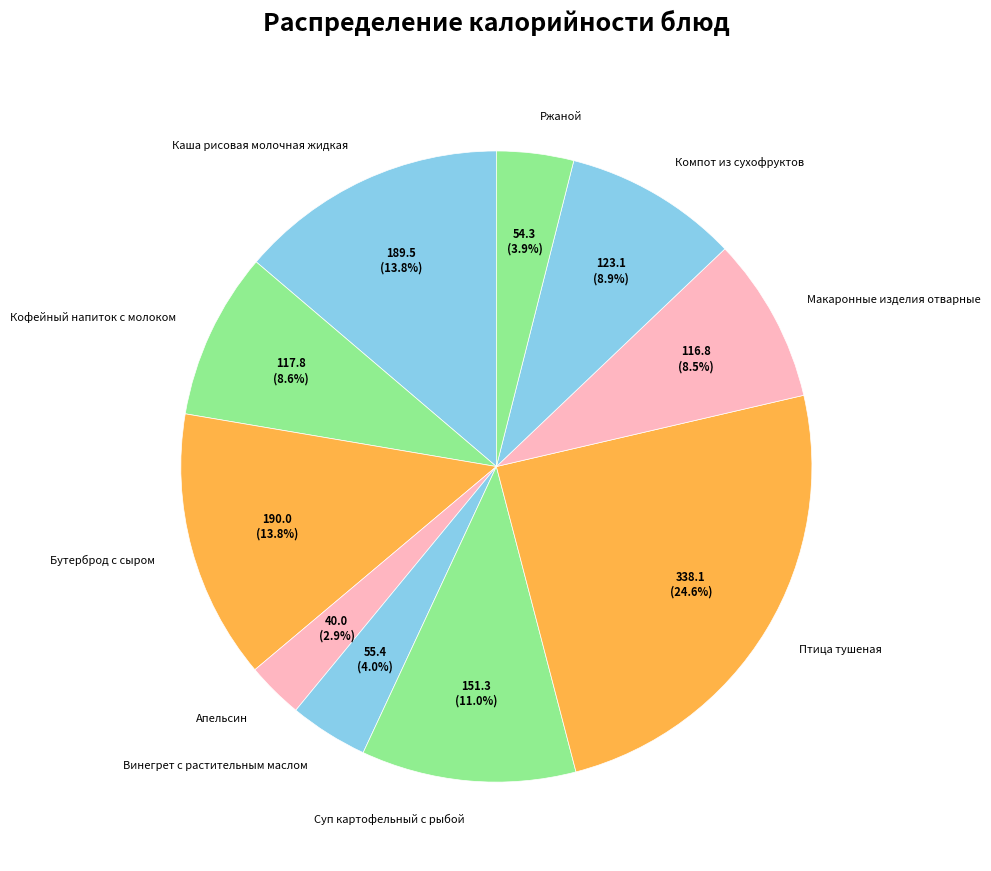

What is the total percentage of Бутерброд с сыром and Винегрет с растительным маслом?

17.8%